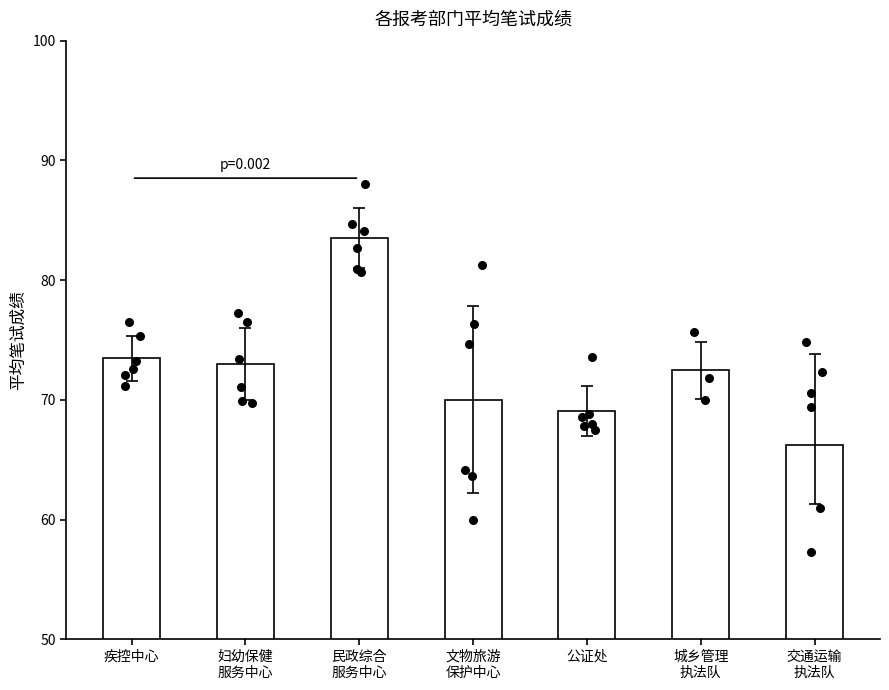

Between 城乡管理
执法队 and 交通运输
执法队, which is larger?

城乡管理
执法队